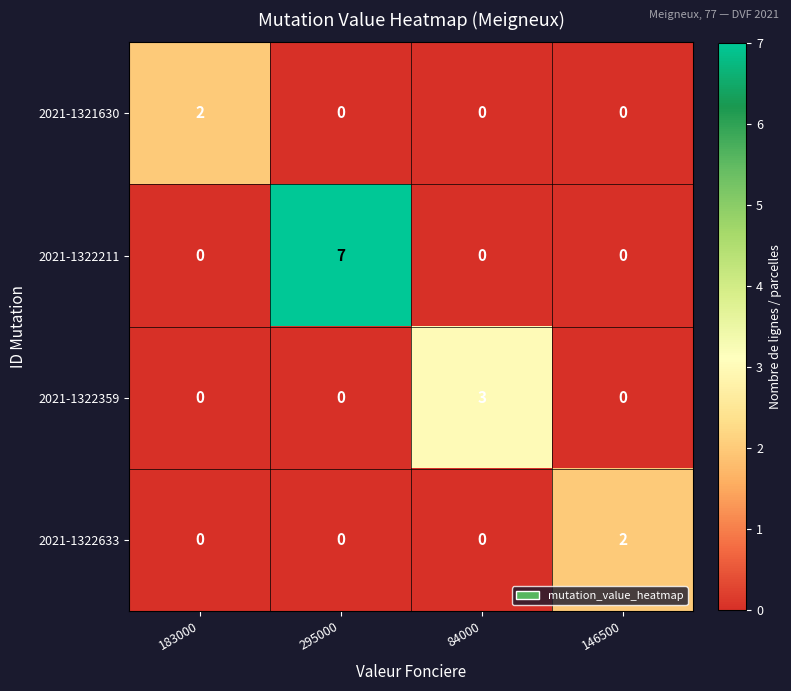

True or false: 2021-1321630 has a value of 1 at 295000.

False